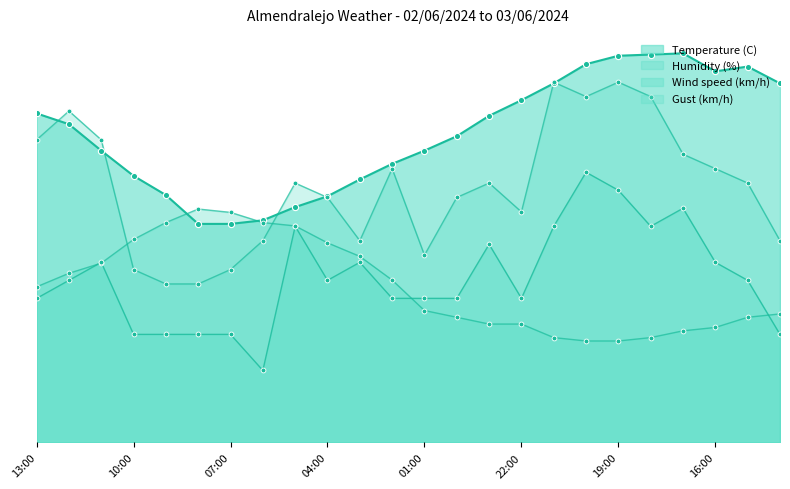

Which series has the widest spread of Y values?

Gust (km/h)